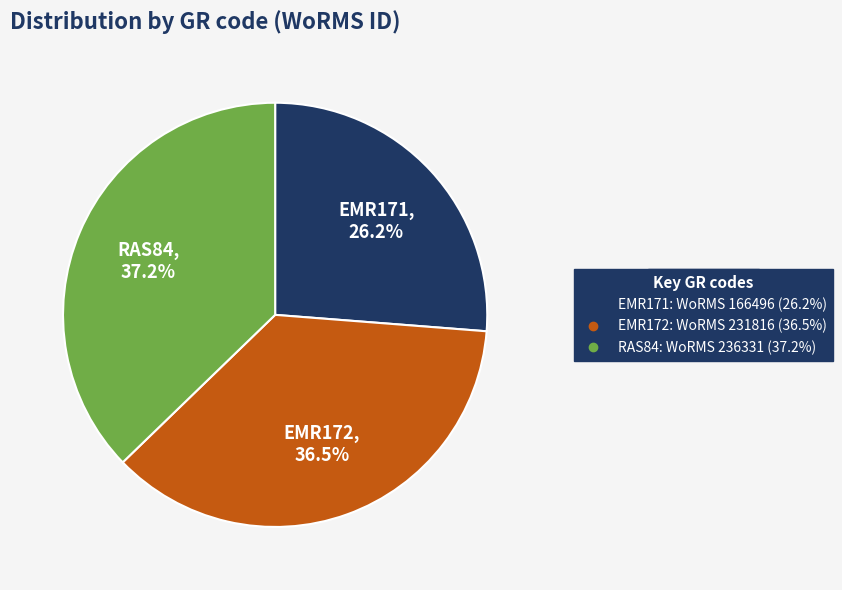

How many segments does this pie chart have?

3